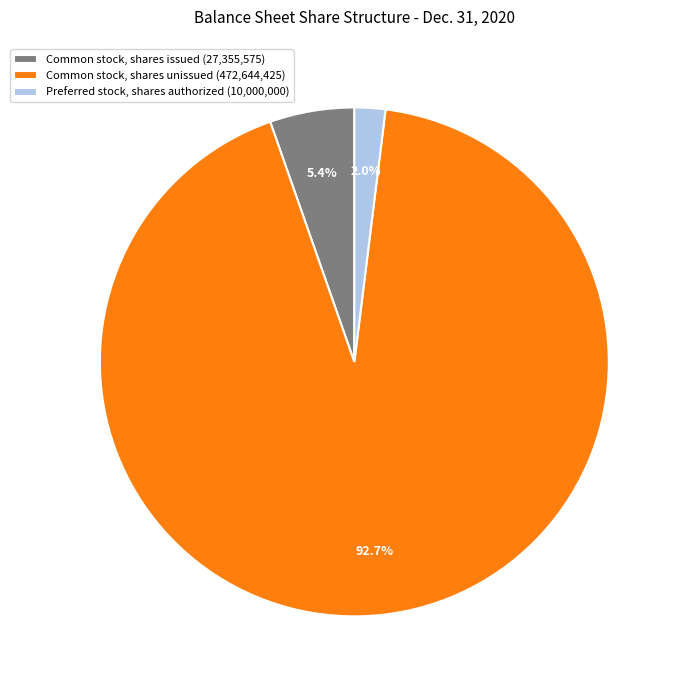

What is the smallest slice in the pie chart?

Preferred stock, shares authorized (10,000,000)